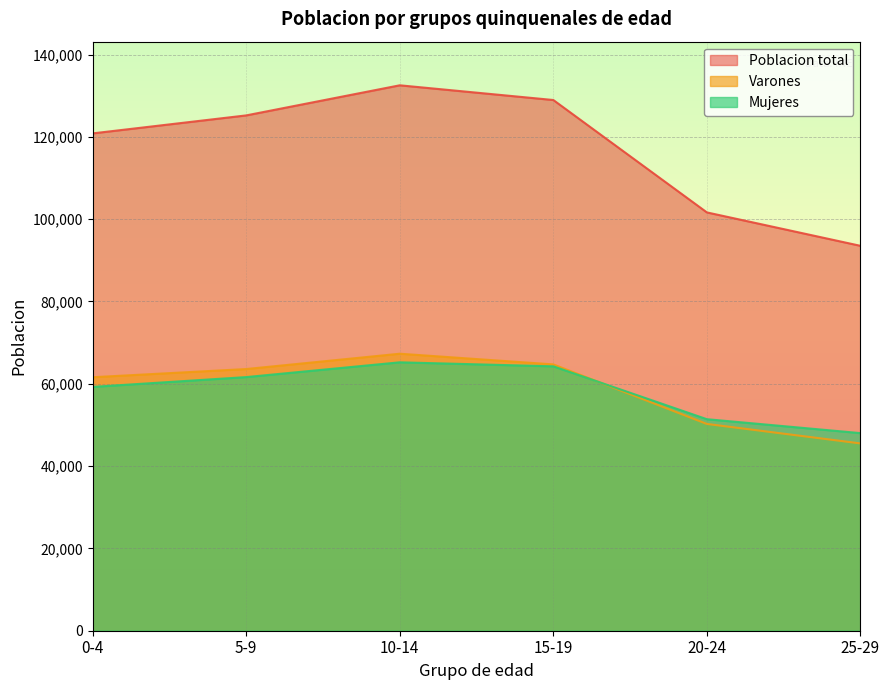

How many interior local peaks does the Varones series have?

1